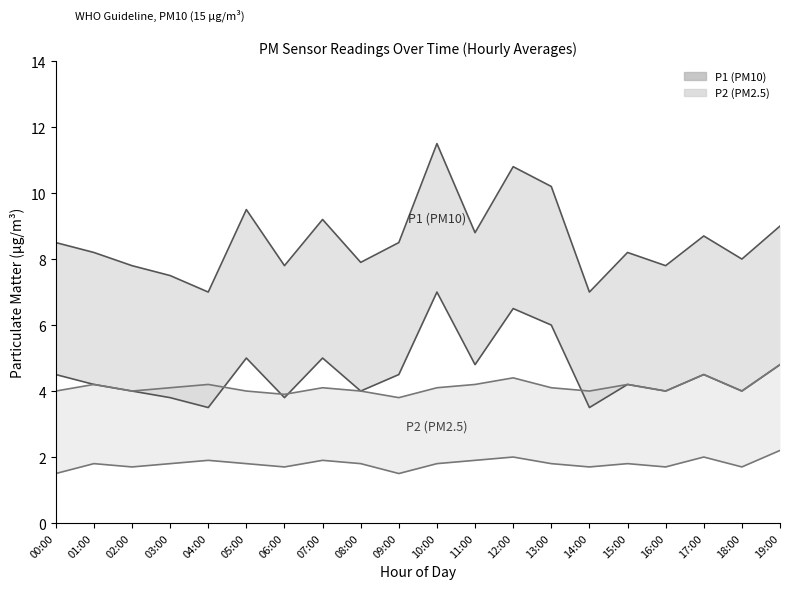

How many interior local valleys (lower than both neighbors) does the data have?

7